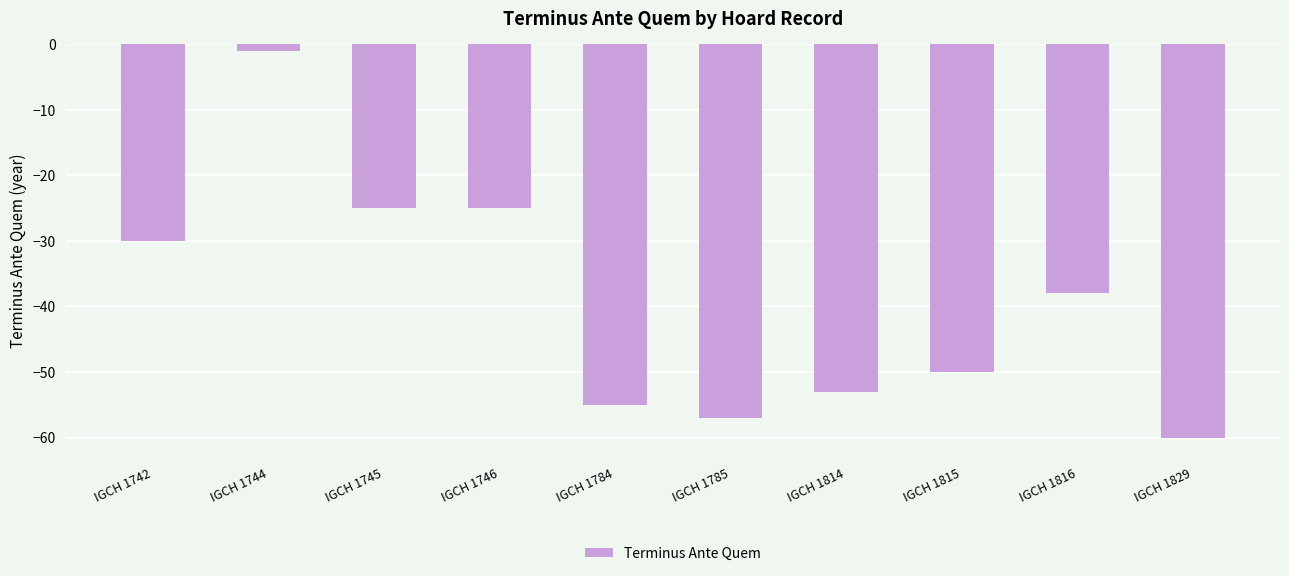

What is the difference between the maximum and minimum values?

59